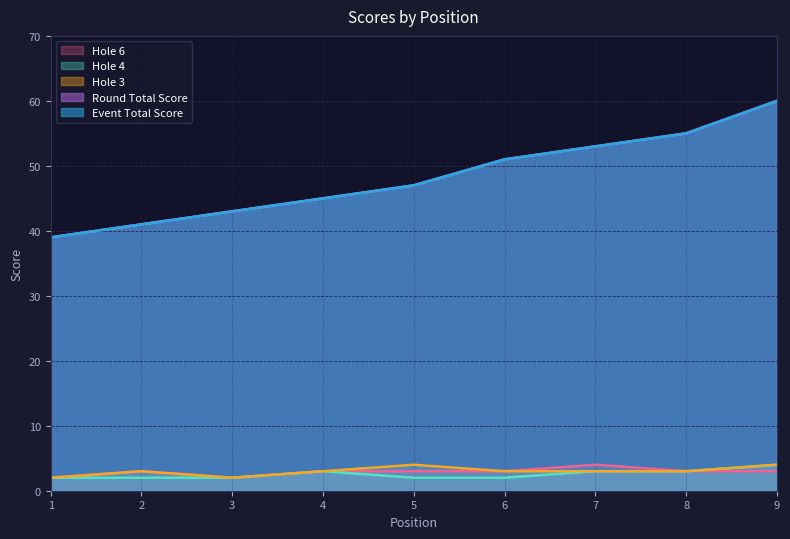

What is the total value across all series at 5?

103